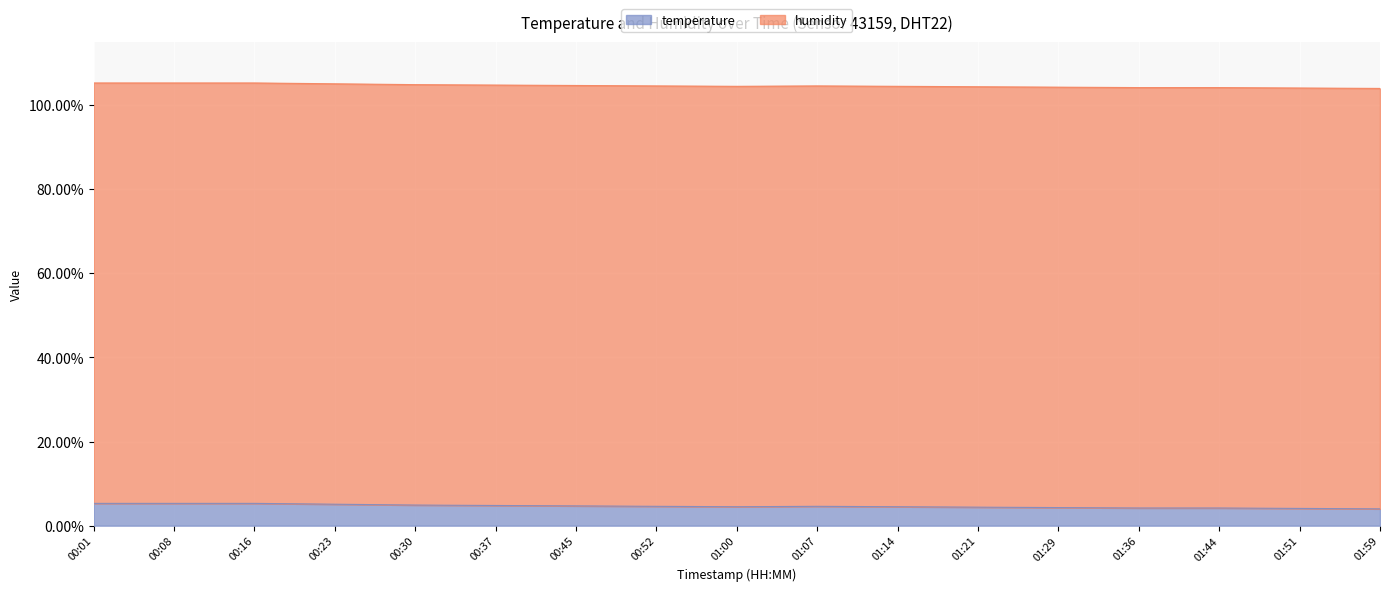

Which has a higher value, 01:36 or 01:07?

01:07